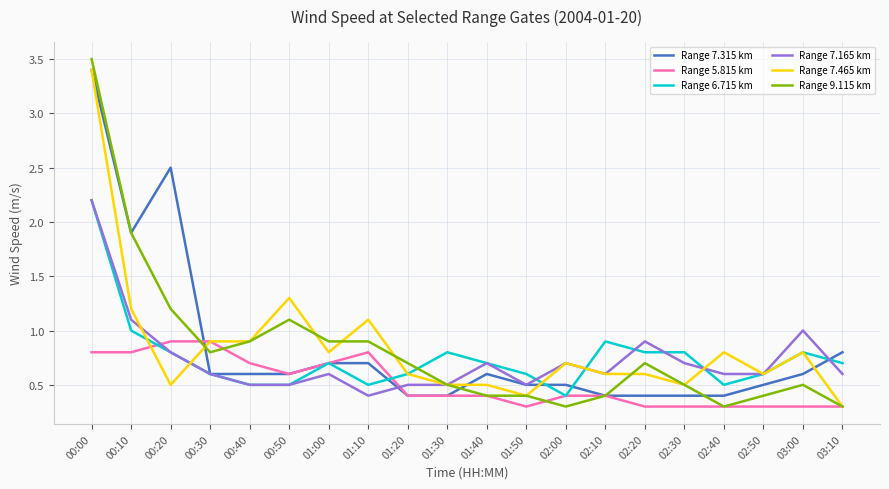

Where do Range 5.815 km and Range 6.715 km first cross each other?

00:10 and 00:20